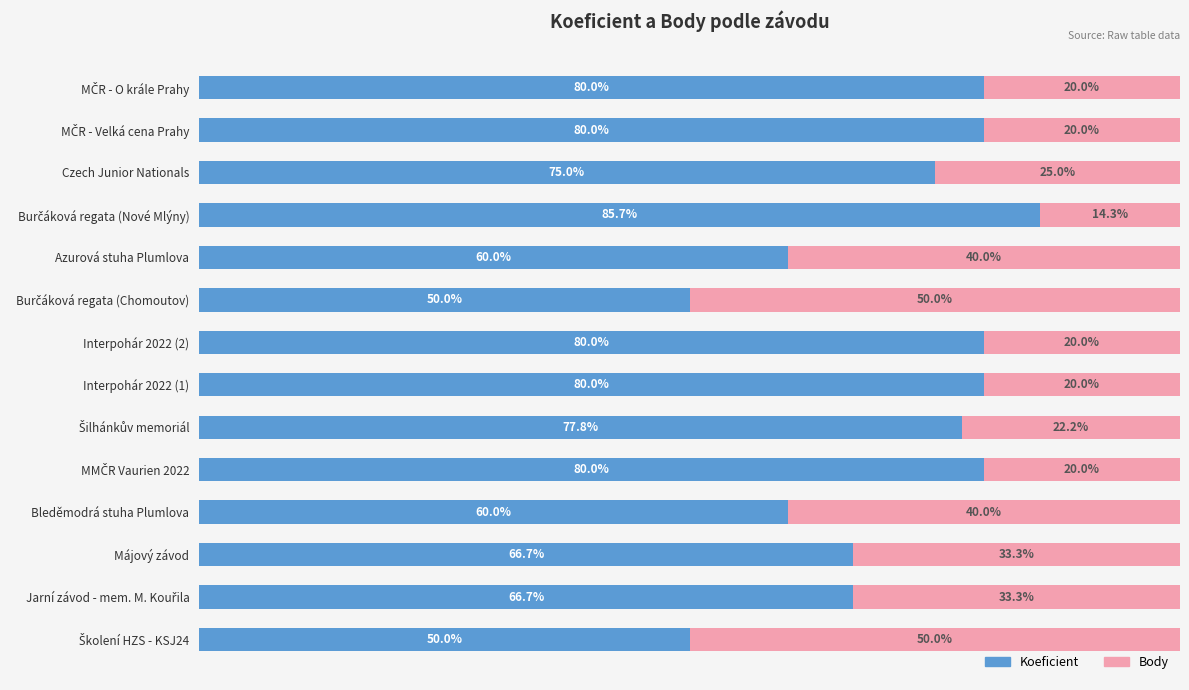

What are all the series names shown in the legend?

Koeficient, Body